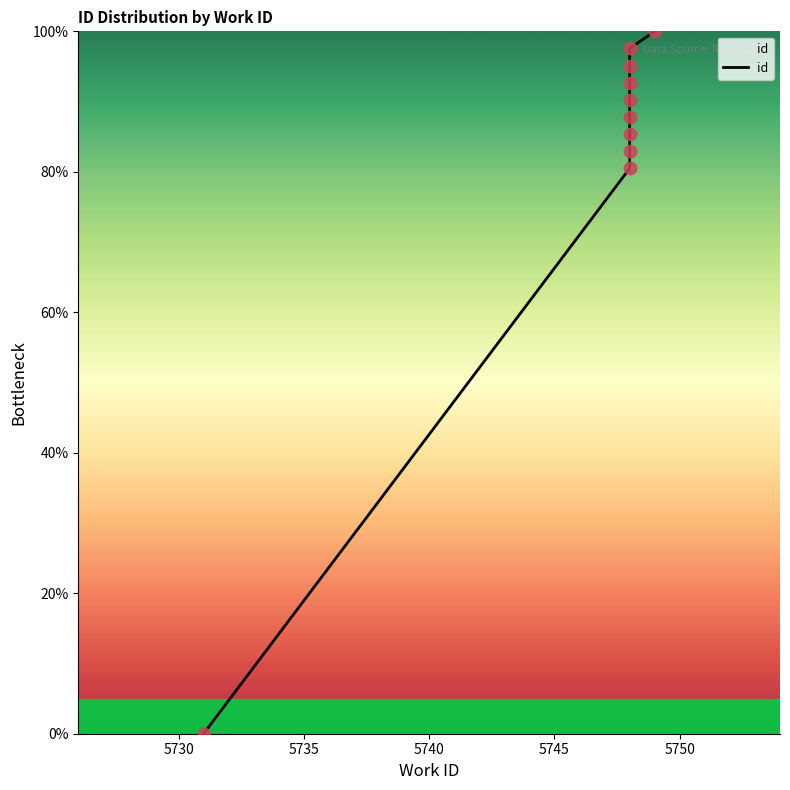

Which has a higher value, 5740 or 5730?

5740